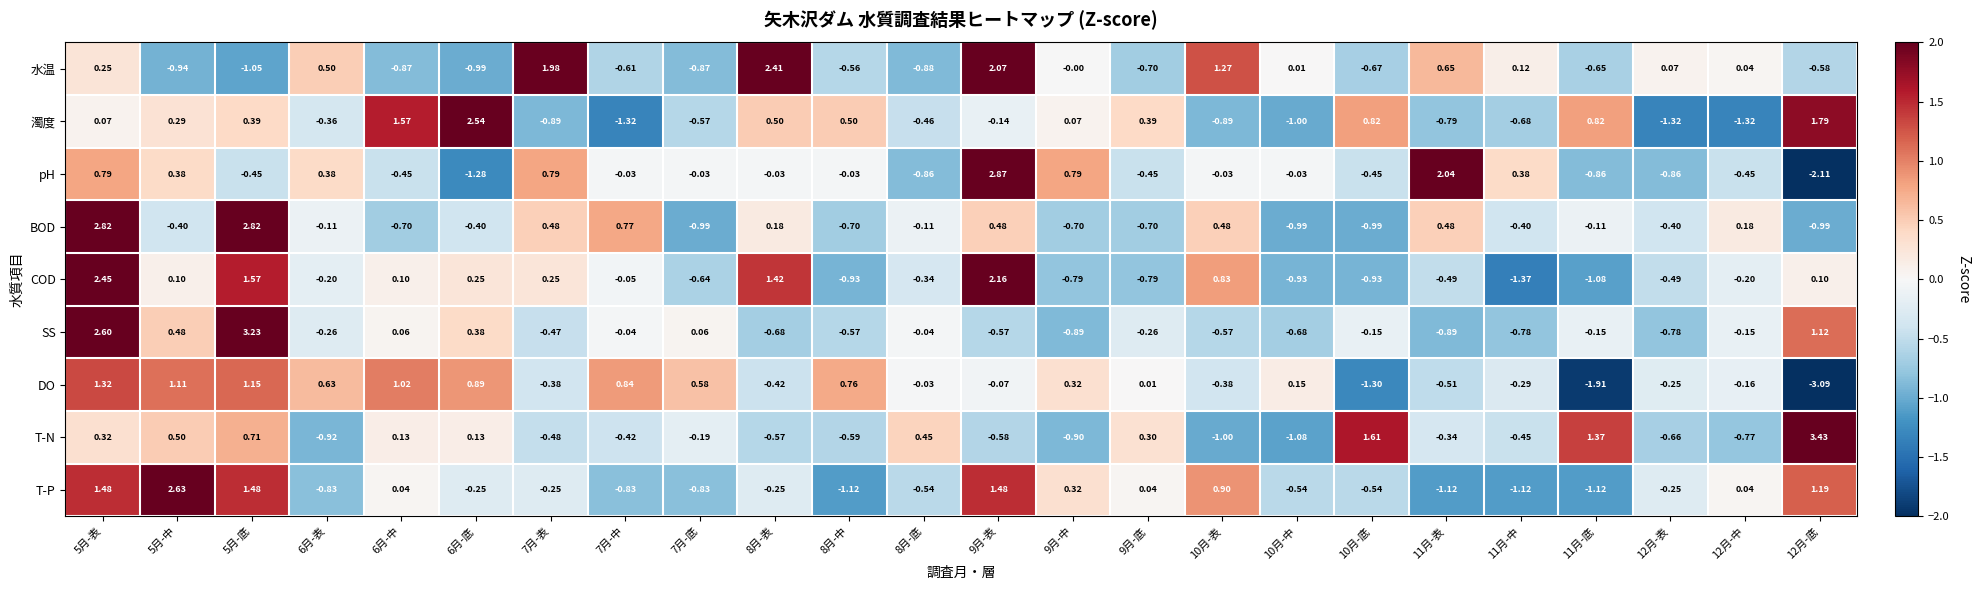

Which series has the largest total across all categories?

pH